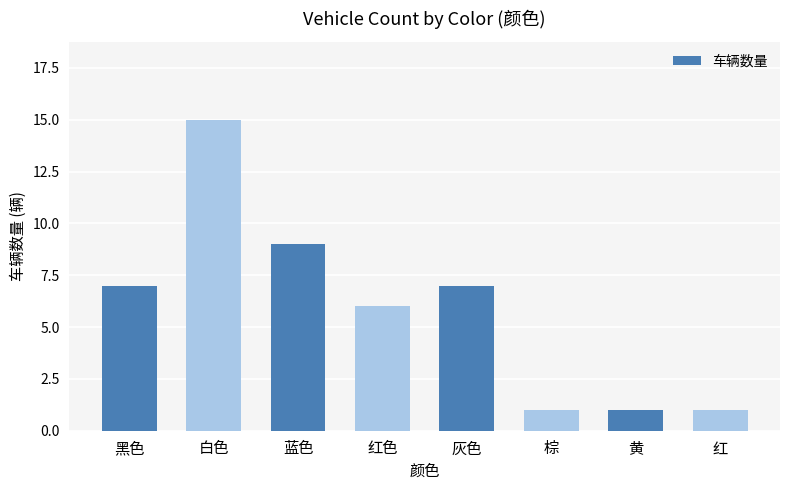

Between 蓝色 and 红, which is larger?

蓝色